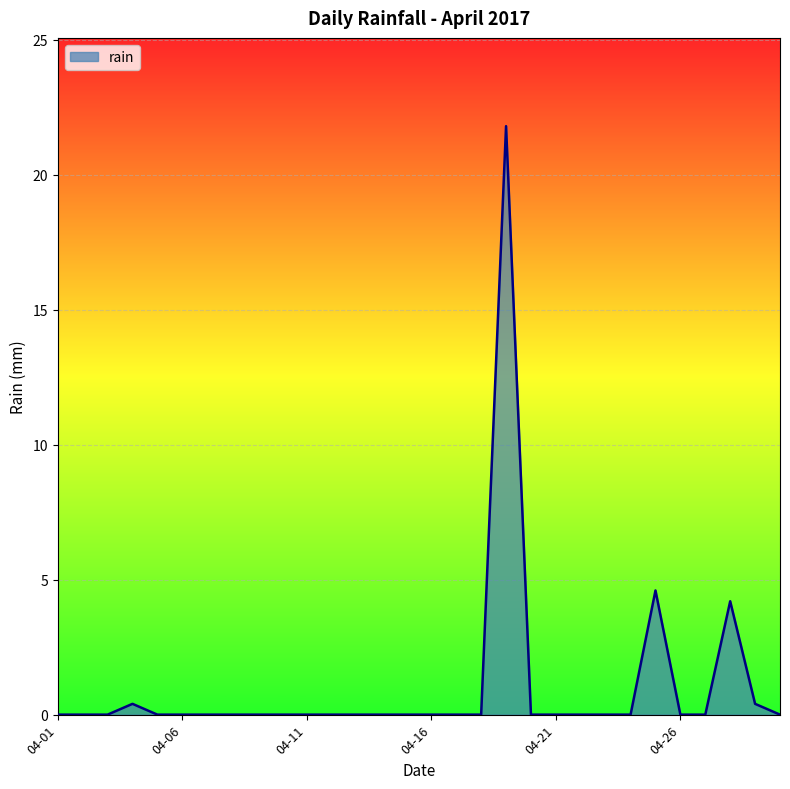

How many lines are shown in the chart?

1